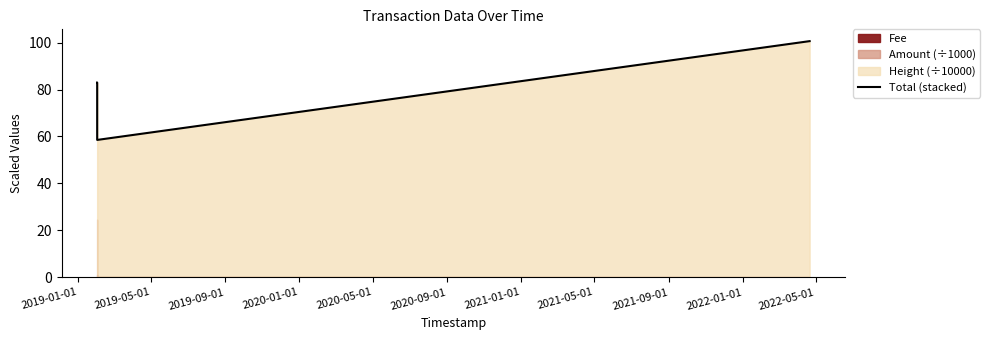

How many data points does each series have?

4